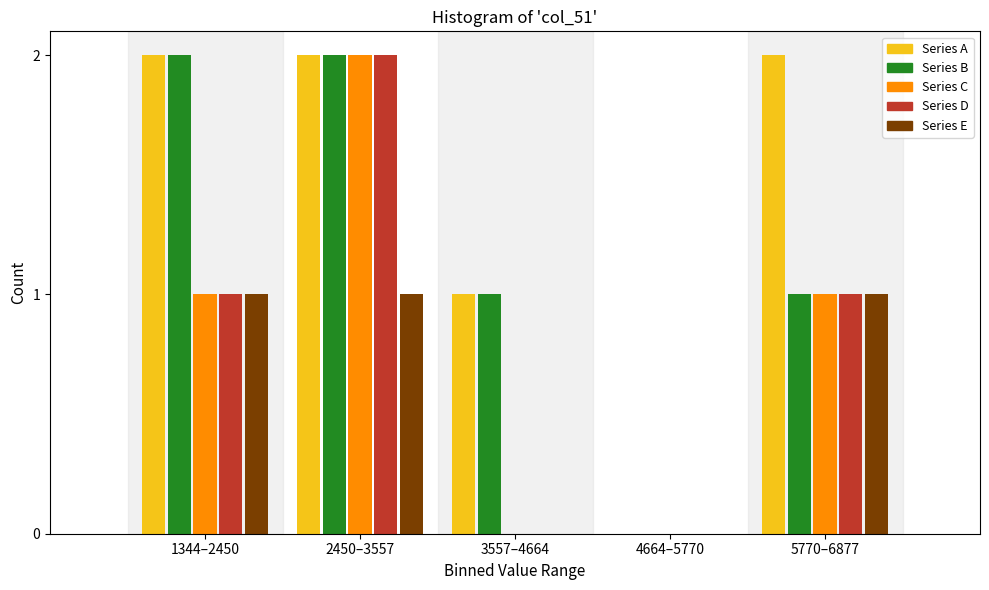

Reading left to right, transcribe all the data shown in this chart.

Series A: 1344–2450=2	2450–3557=2	3557–4664=1	4664–5770=0	5770–6877=2
Series B: 1344–2450=2	2450–3557=2	3557–4664=1	4664–5770=0	5770–6877=1
Series C: 1344–2450=1	2450–3557=2	3557–4664=0	4664–5770=0	5770–6877=1
Series D: 1344–2450=1	2450–3557=2	3557–4664=0	4664–5770=0	5770–6877=1
Series E: 1344–2450=1	2450–3557=1	3557–4664=0	4664–5770=0	5770–6877=1